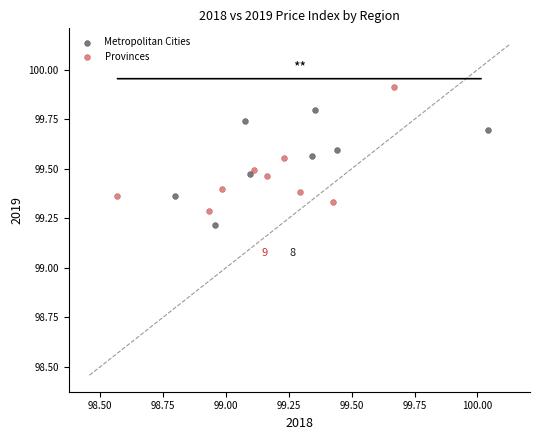

Which series contains the lowest Y value?

Metropolitan Cities